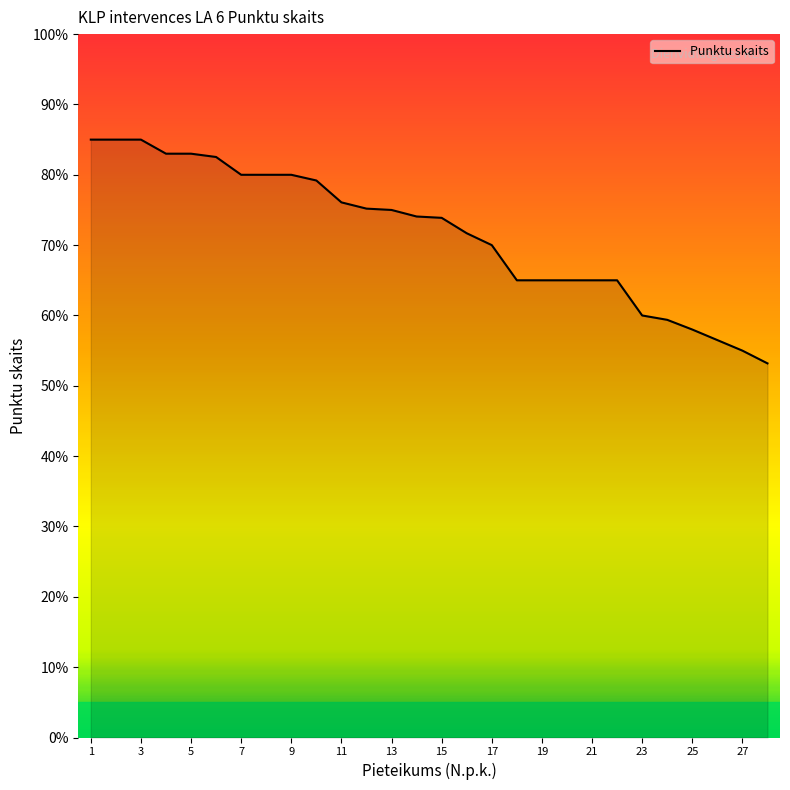

What is the smallest value displayed?

53.2